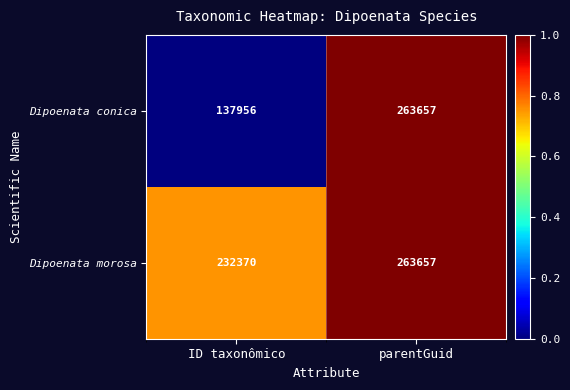

Reading right to left, transcribe all the data shown in this chart.

Dipoenata conica: 263657	137956
Dipoenata morosa: 263657	232370